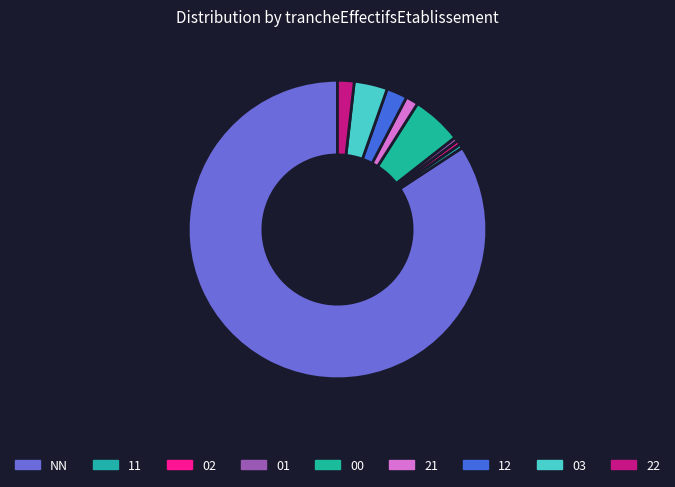

To the nearest percent, what is the combined percentage of NN and 11?

85%